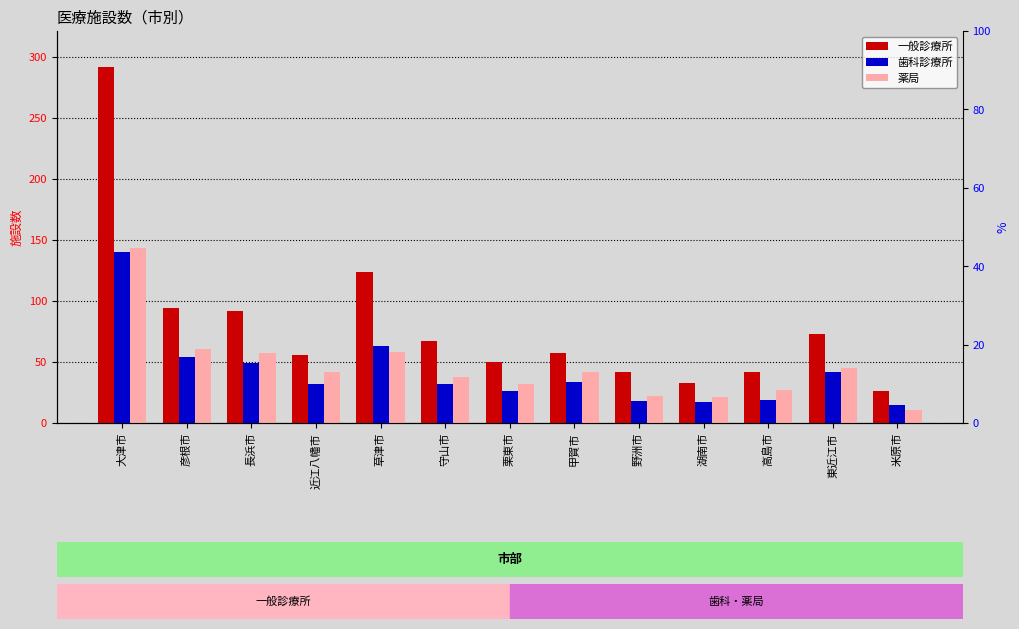

Reading left to right, list all the values displayed in this chart.

一般診療所: 大津市=292	彦根市=94	長浜市=92	近江八幡市=56	草津市=124	守山市=67	栗東市=50	甲賀市=57	野洲市=42	湖南市=33	高島市=42	東近江市=73	米原市=26
歯科診療所: 大津市=140	彦根市=54	長浜市=49	近江八幡市=32	草津市=63	守山市=32	栗東市=26	甲賀市=34	野洲市=18	湖南市=17	高島市=19	東近江市=42	米原市=15
薬局: 大津市=143	彦根市=61	長浜市=57	近江八幡市=42	草津市=58	守山市=38	栗東市=32	甲賀市=42	野洲市=22	湖南市=21	高島市=27	東近江市=45	米原市=11